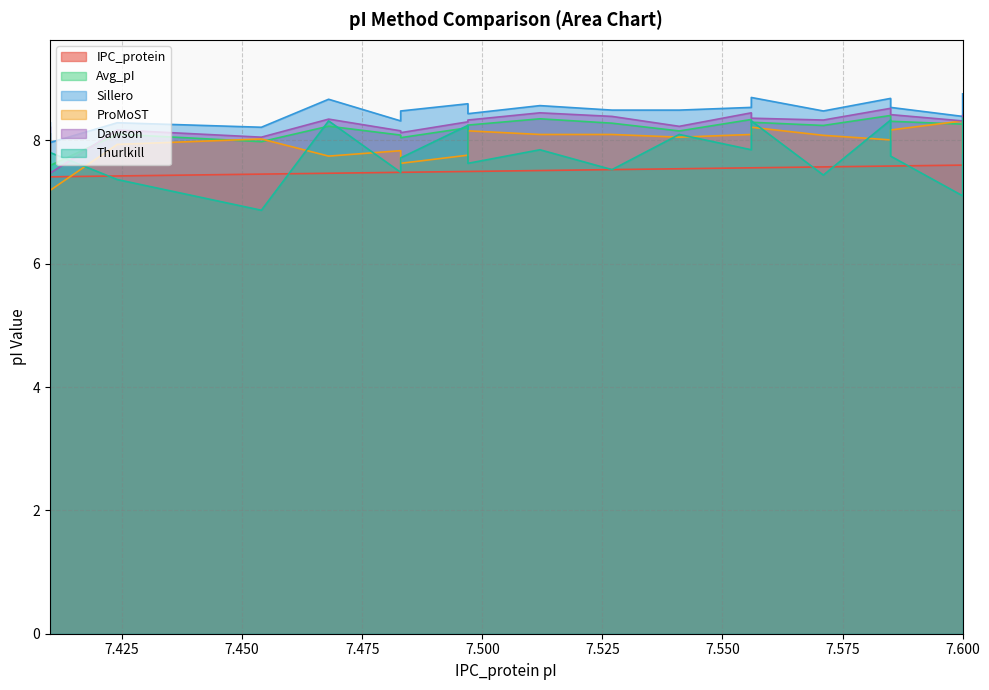

What is the highest value of the IPC_protein series?

7.6